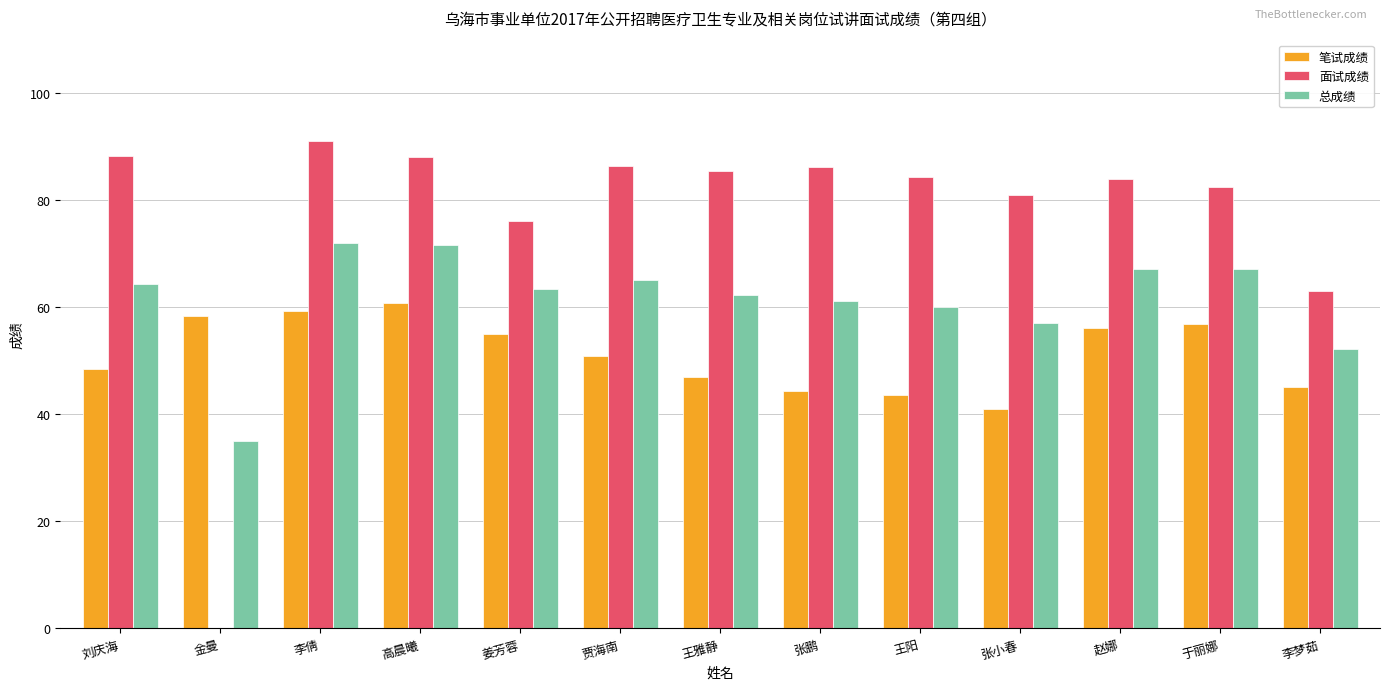

The value of 笔试成绩 at 赵娜 is 56.1. True or false?

True